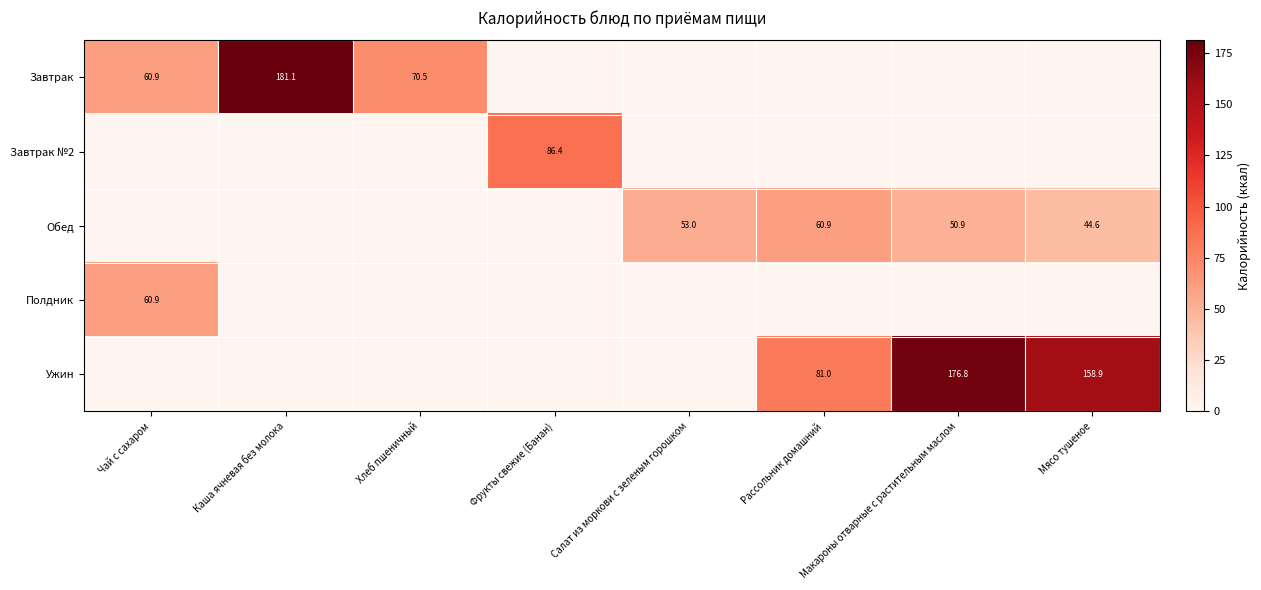

Count the number of categories in the chart.

8